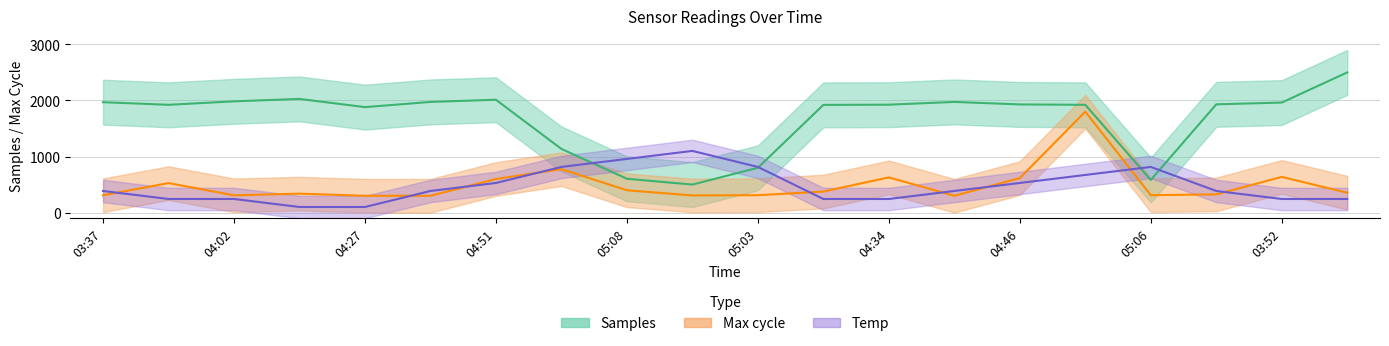

At how many categories does at least one series exceed 520?

20